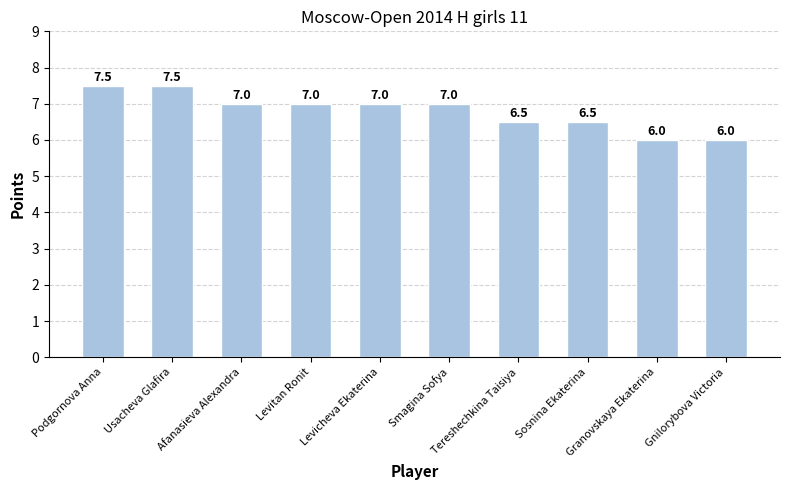

Reading left to right, extract all data points from this chart.

Podgornova Anna=7.5	Usacheva Glafira=7.5	Afanasieva Alexandra=7.0	Levitan Ronit=7.0	Levicheva Ekaterina=7.0	Smagina Sofya=7.0	Tereshechkina Taisiya=6.5	Sosnina Ekaterina=6.5	Granovskaya Ekaterina=6.0	Gnilorybova Victoria=6.0